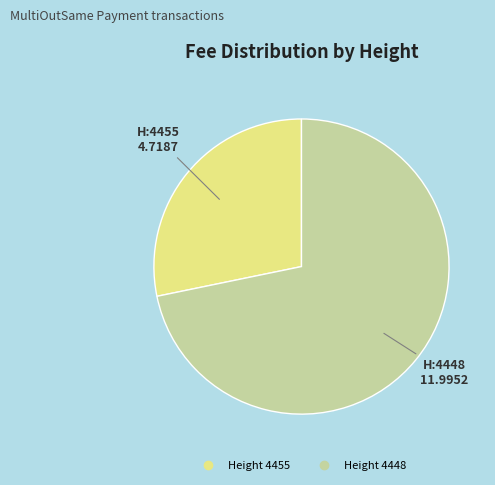

Is there a majority slice in this chart?

Yes